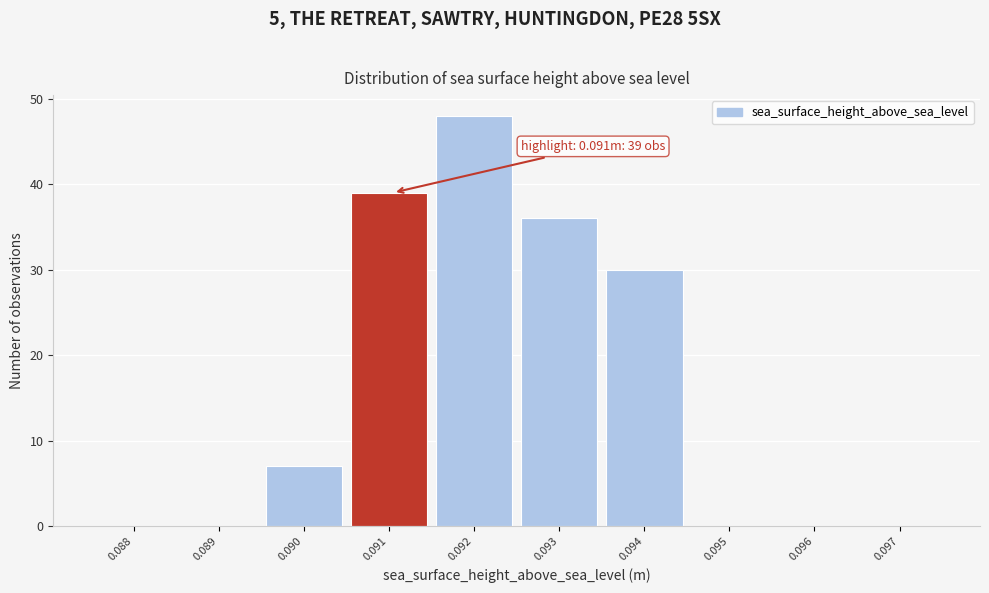

Reading left to right, extract all data points from this chart.

0.088=0	0.089=0	0.090=7	0.091=39	0.092=48	0.093=36	0.094=30	0.095=0	0.096=0	0.097=0